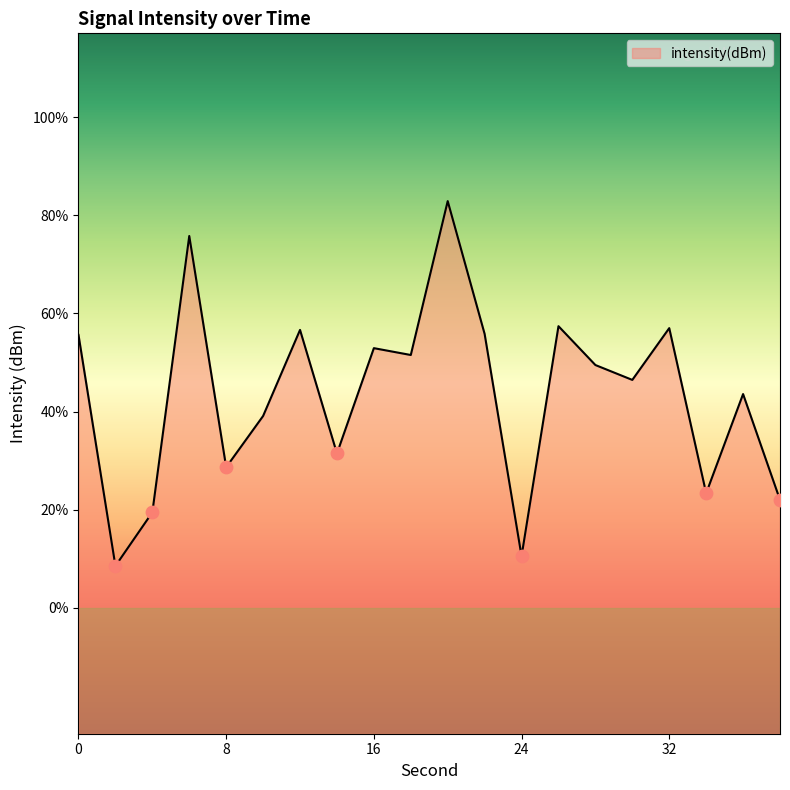

Between 10 and 2, which is larger?

10